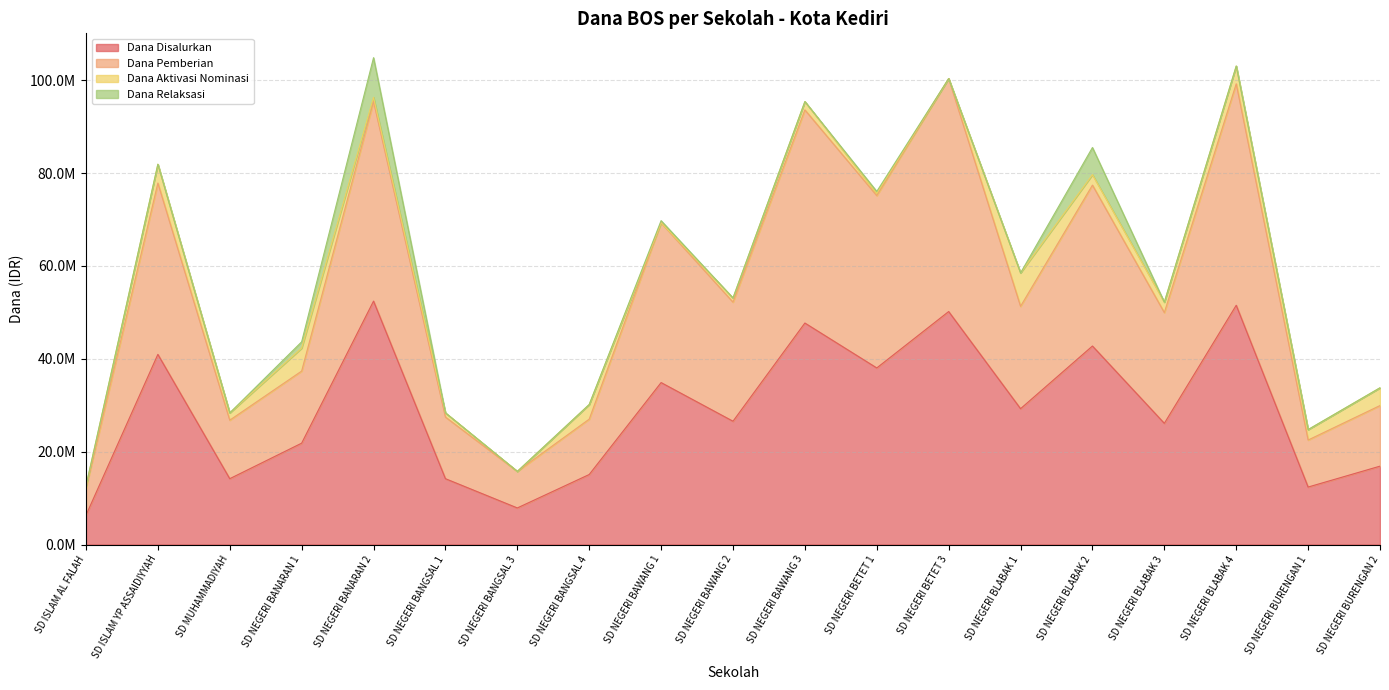

Which category has the highest value in the Dana Disalurkan series?

SD NEGERI BANARAN 2